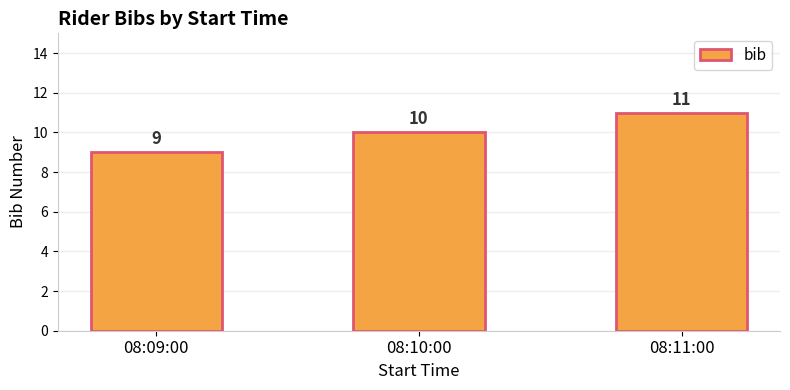

What is the difference between the values at 08:10:00 and 08:11:00?

1